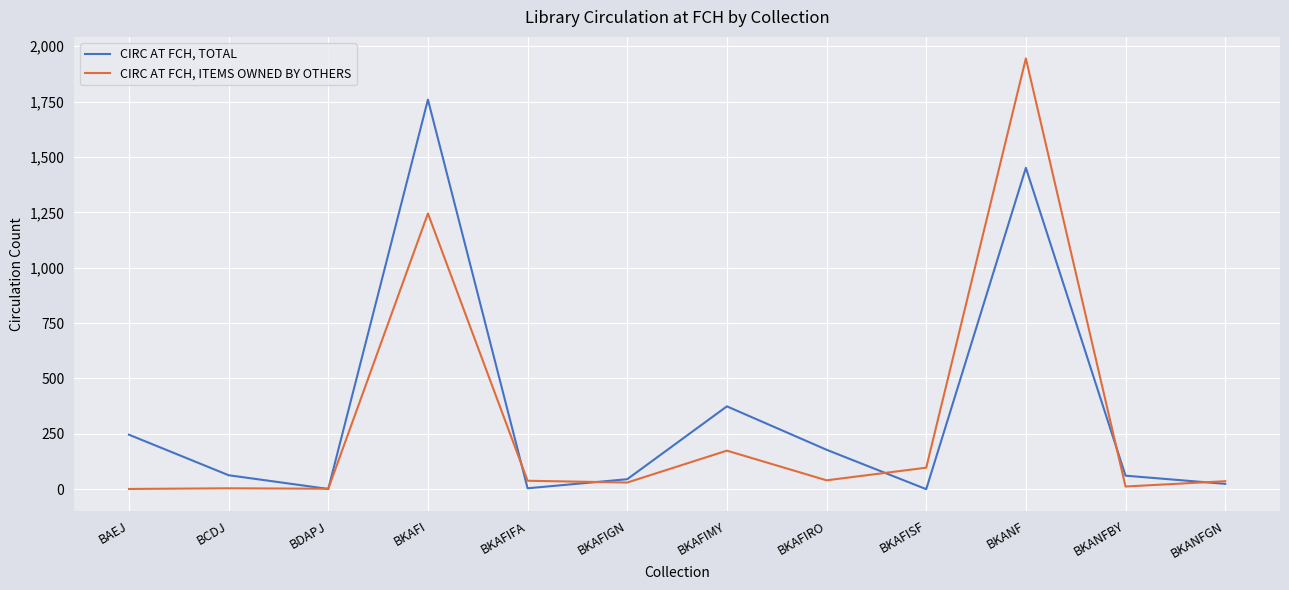

Read the CIRC AT FCH, ITEMS OWNED BY OTHERS value at BDAPJ.

2